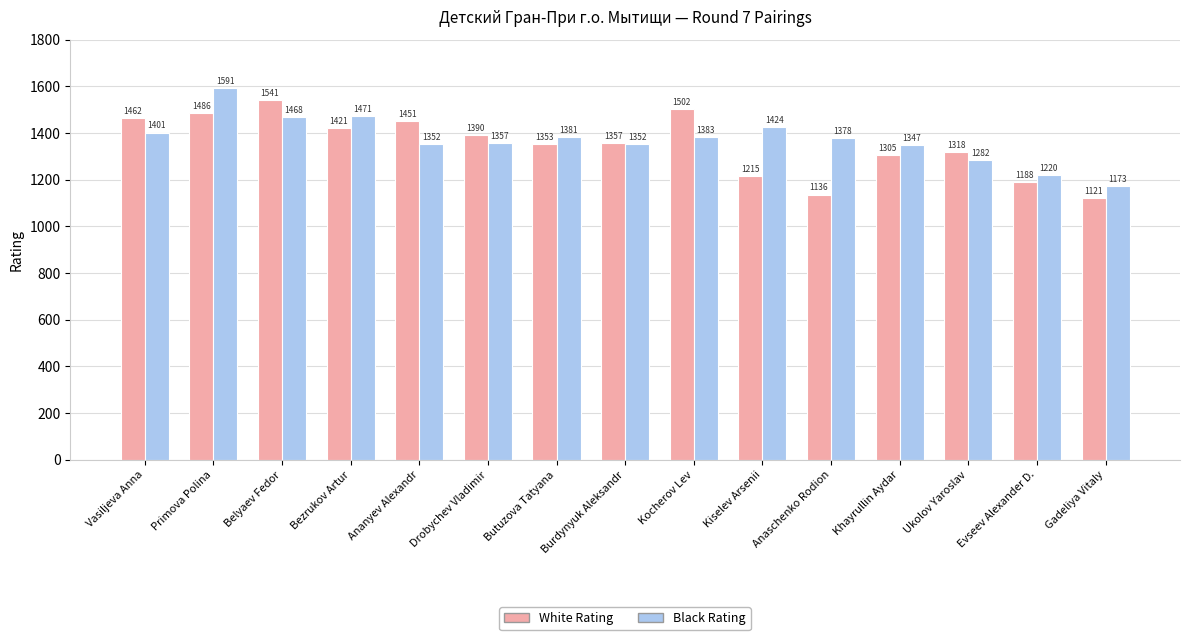

What value does the White Rating series have at Khayrullin Aydar, to the nearest 50?

1300